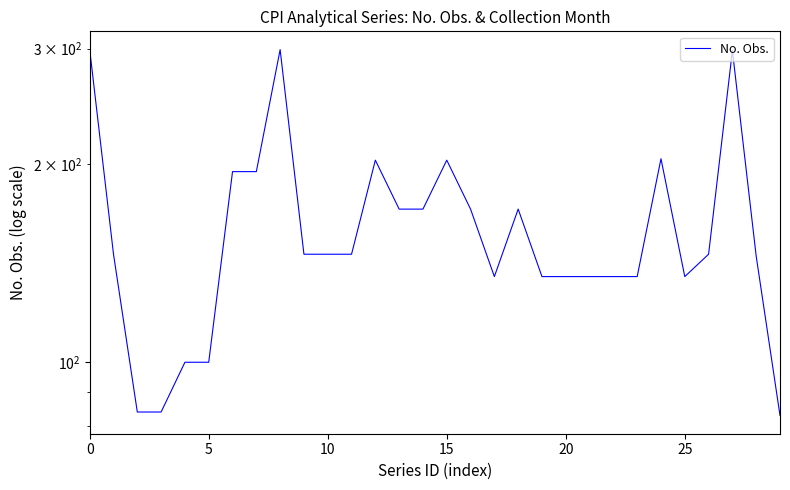

What is the minimum value shown in the chart?

83